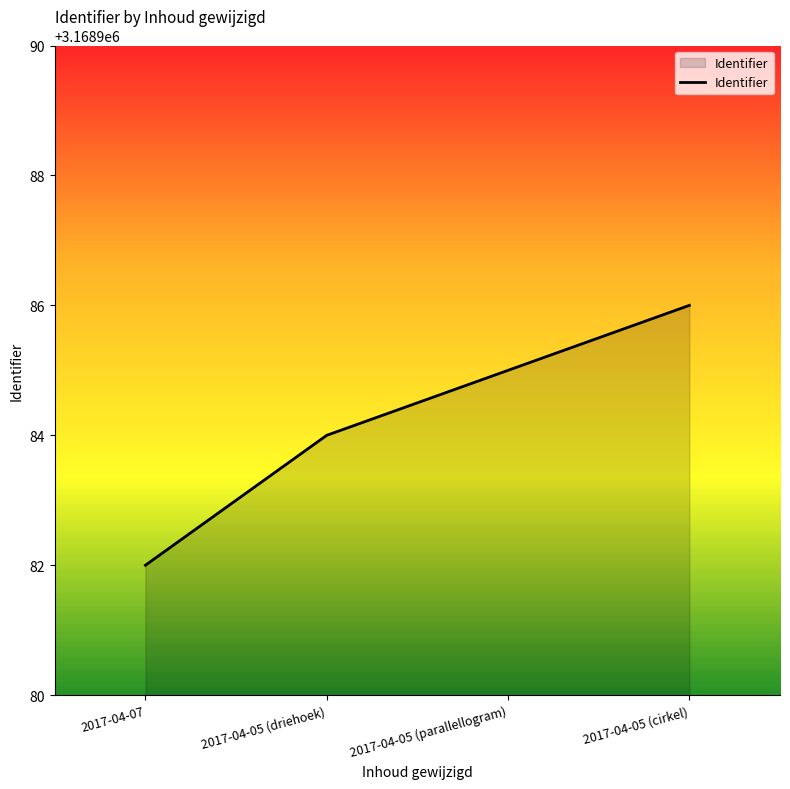

The value at 2017-04-05 (parallellogram) is 4708452. True or false?

False